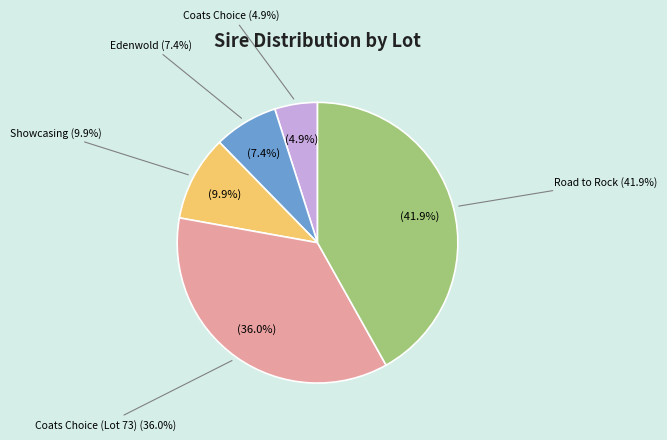

The Coats Choice slice represents 1% of the pie. True or false?

False